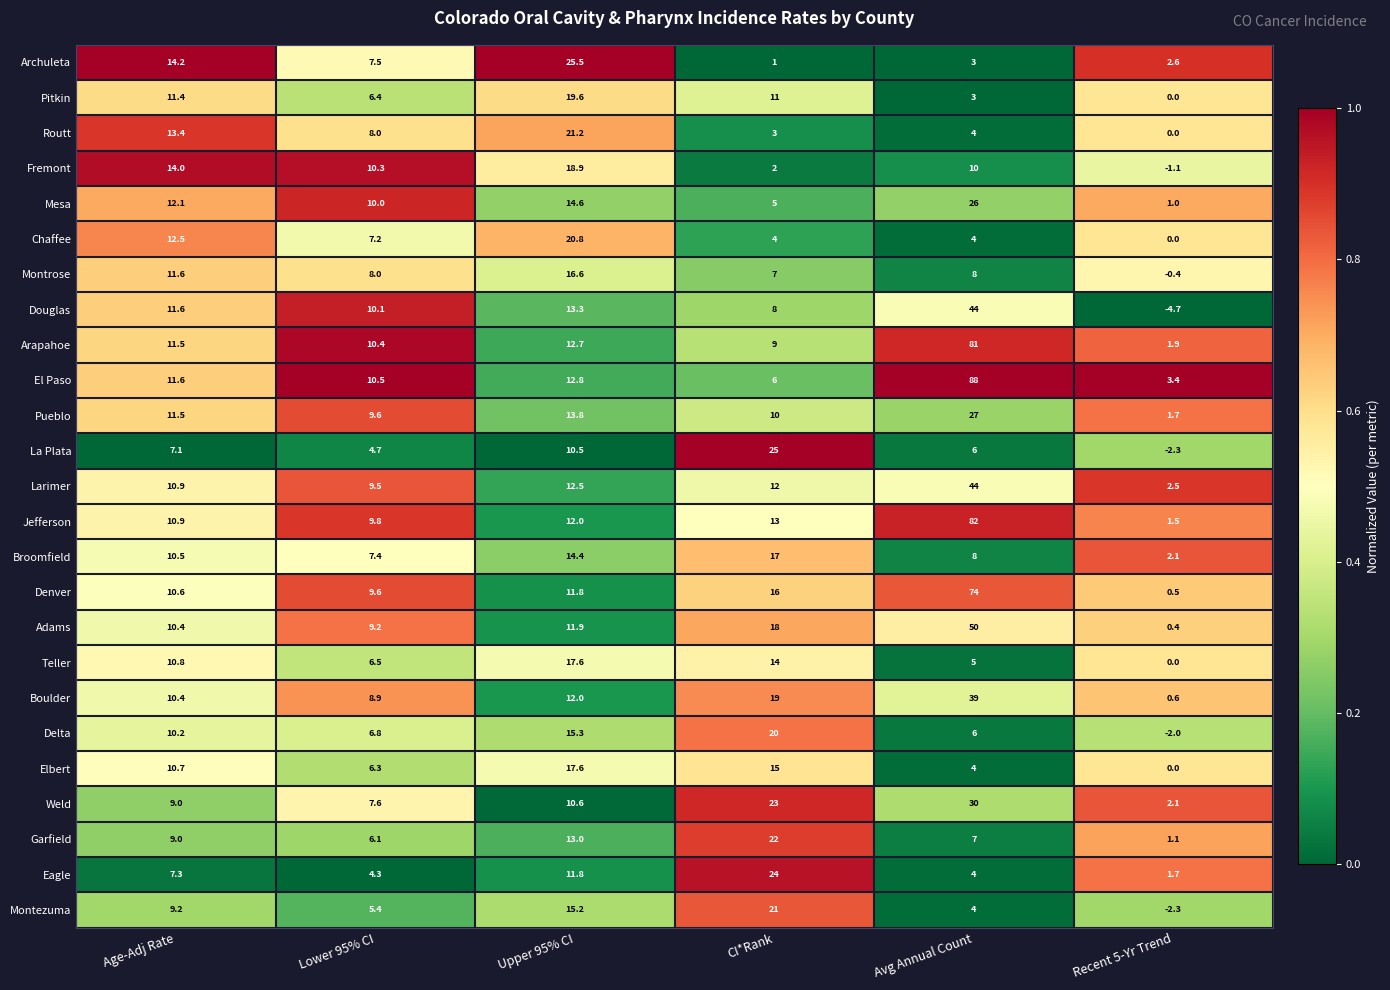

Where is Jefferson nearest to the value 41?

CI*Rank